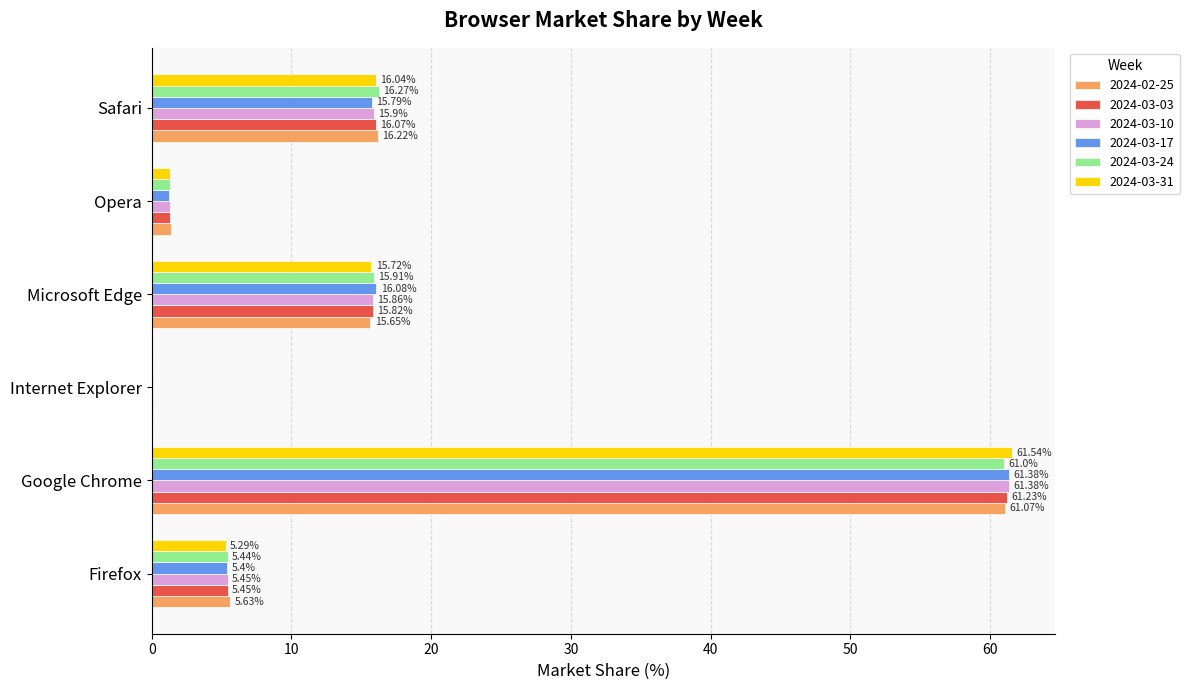

Is the value of 2024-03-17 at Google Chrome greater than the value of 2024-03-03 at Firefox?

Yes